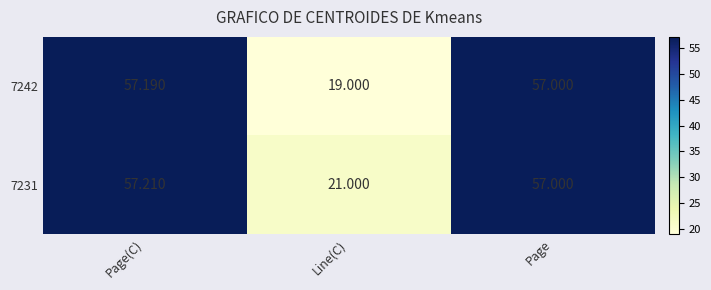

Where does the 7242 series first go above 57?

Page(C)